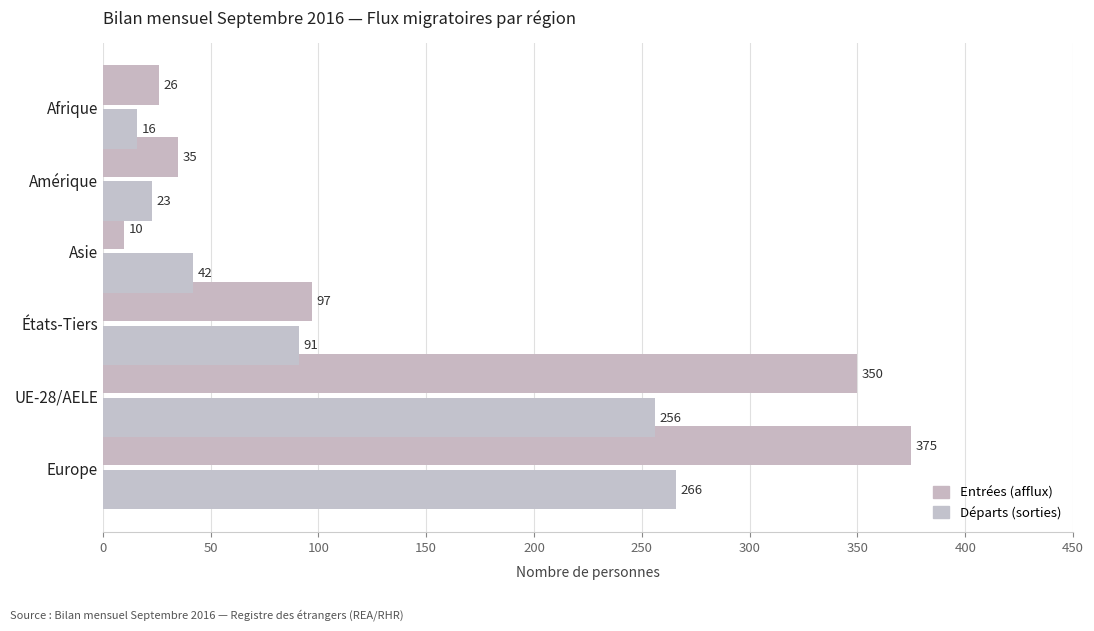

Rank the categories by Départs (sorties) value from lowest to highest.

Afrique, Amérique, Asie, États-Tiers, UE-28/AELE, Europe